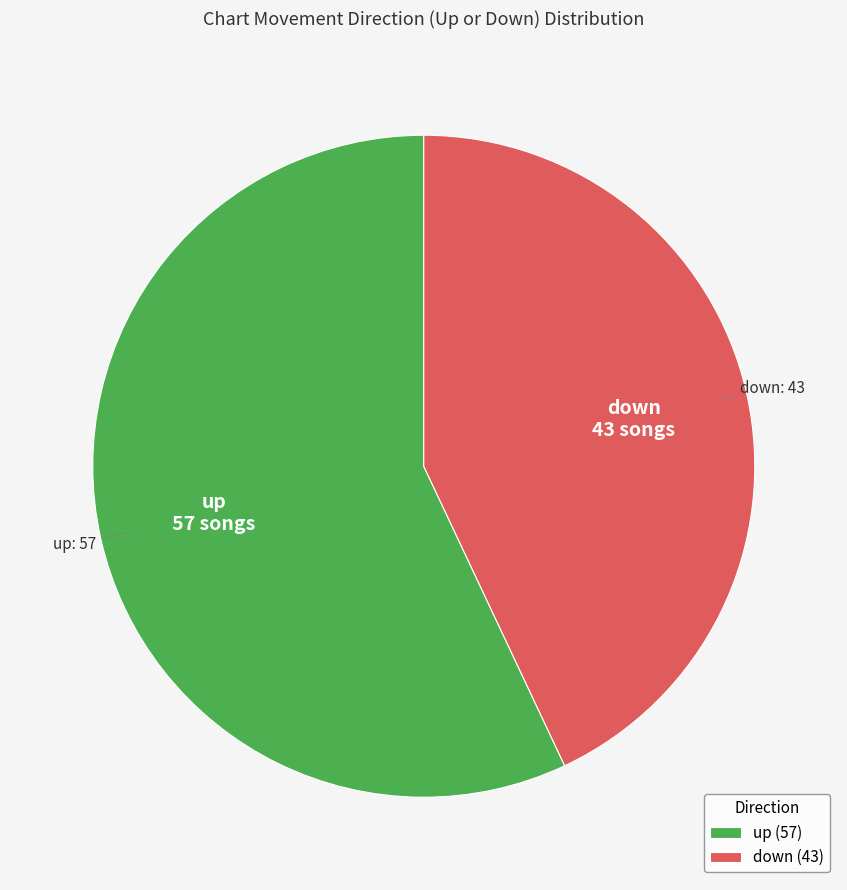

What is the ratio of the value at down to the value at up?

0.8